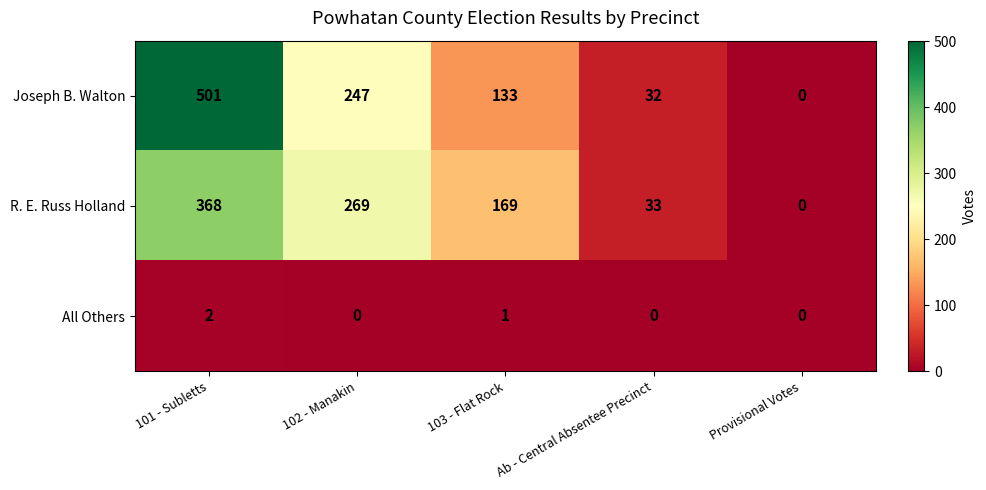

The value of Joseph B. Walton at 103 - Flat Rock is 133. True or false?

True